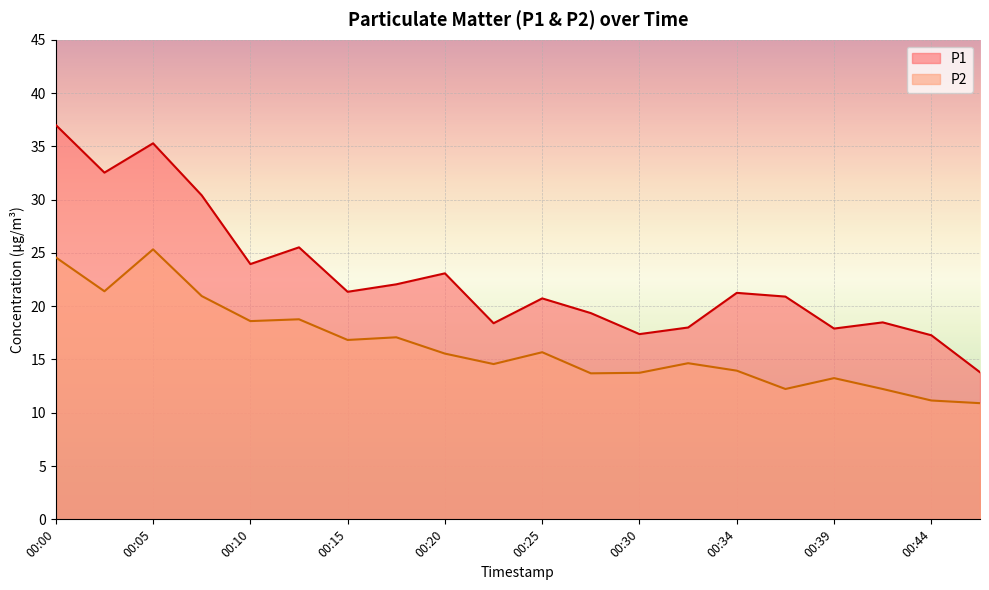

How many interior local peaks does the P1 series have?

6